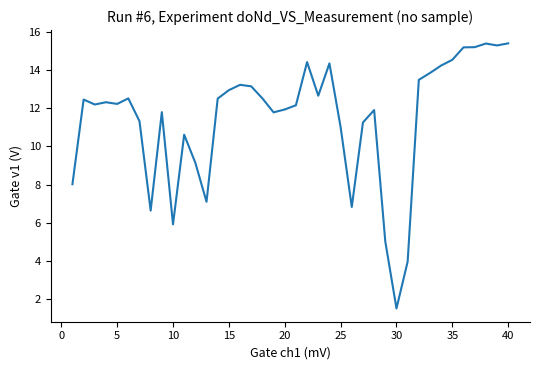

What is the minimum value shown in the chart?

1.5